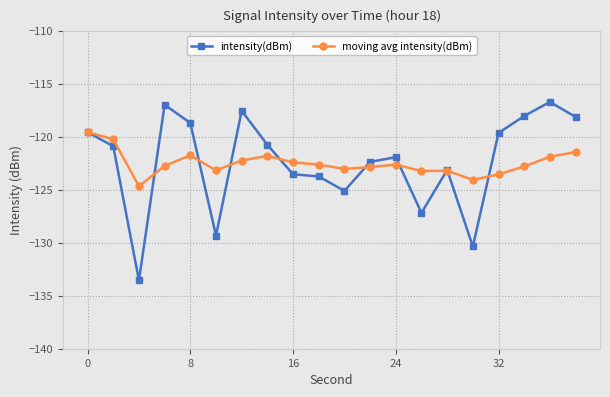

Which series has the widest spread of values?

intensity(dBm)